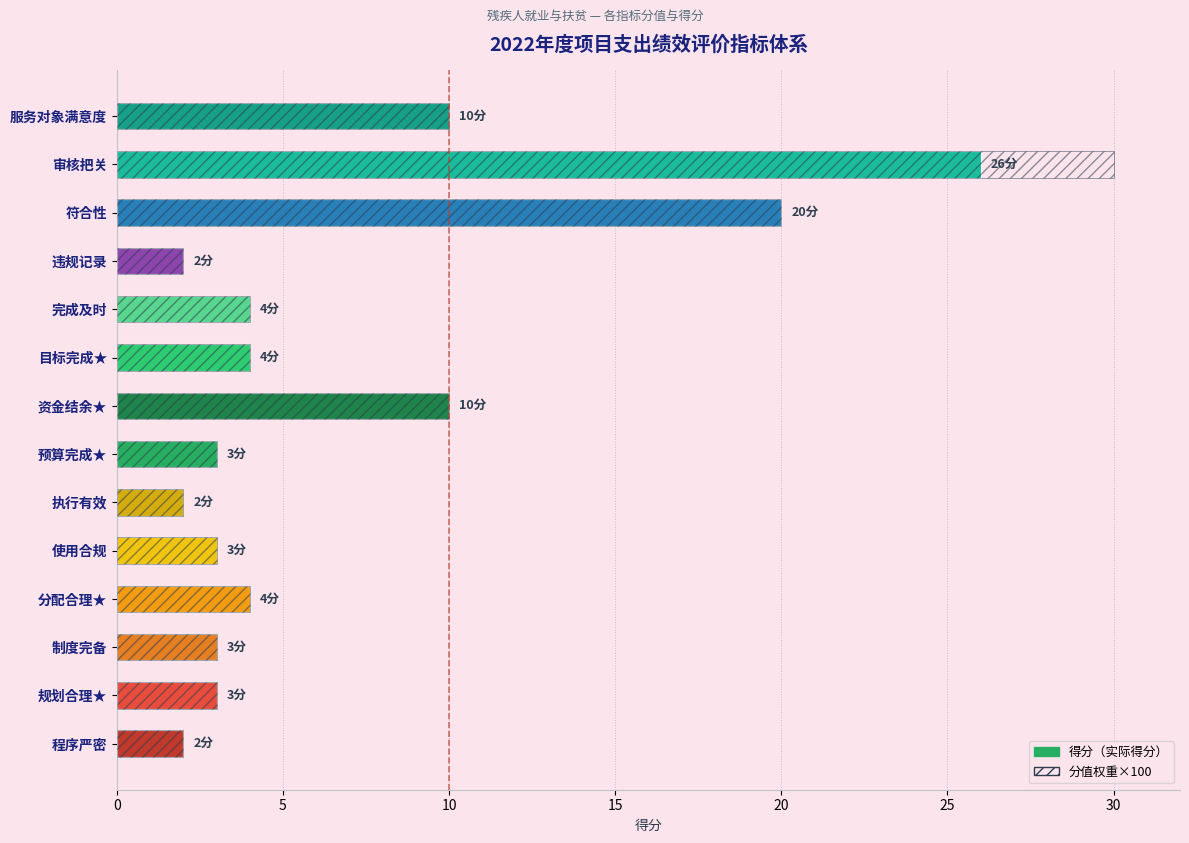

How many groups of bars are there?

14